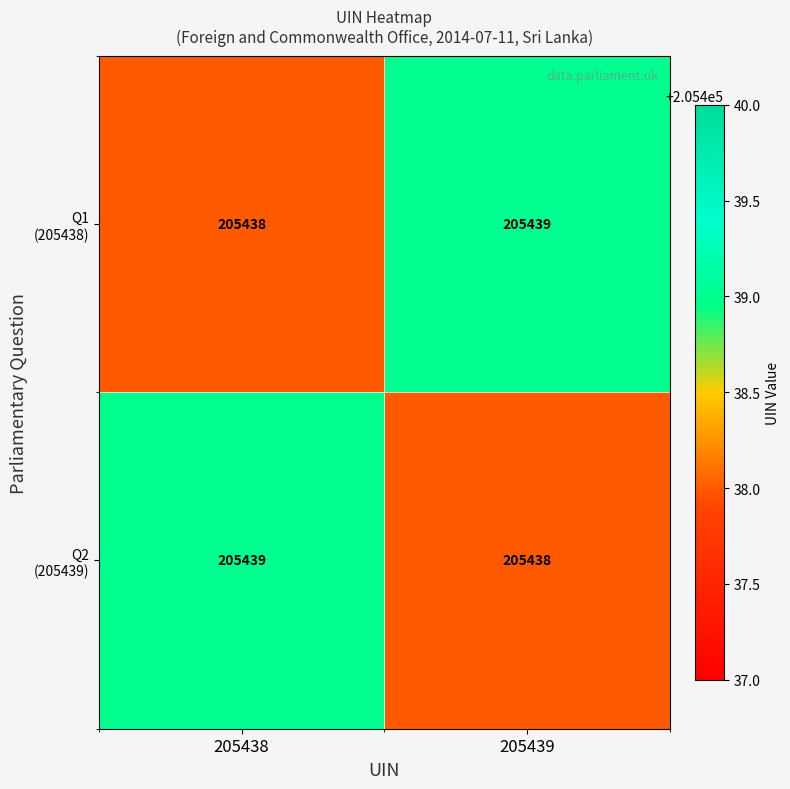

What is the total value across all series at 205438?

410877